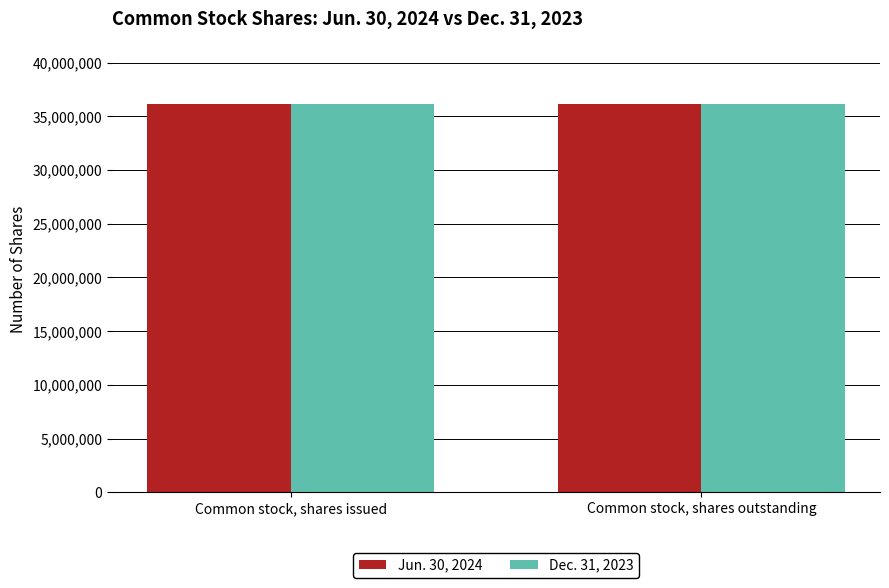

What is the spread (max minus min) of values at Common stock, shares issued?

33060